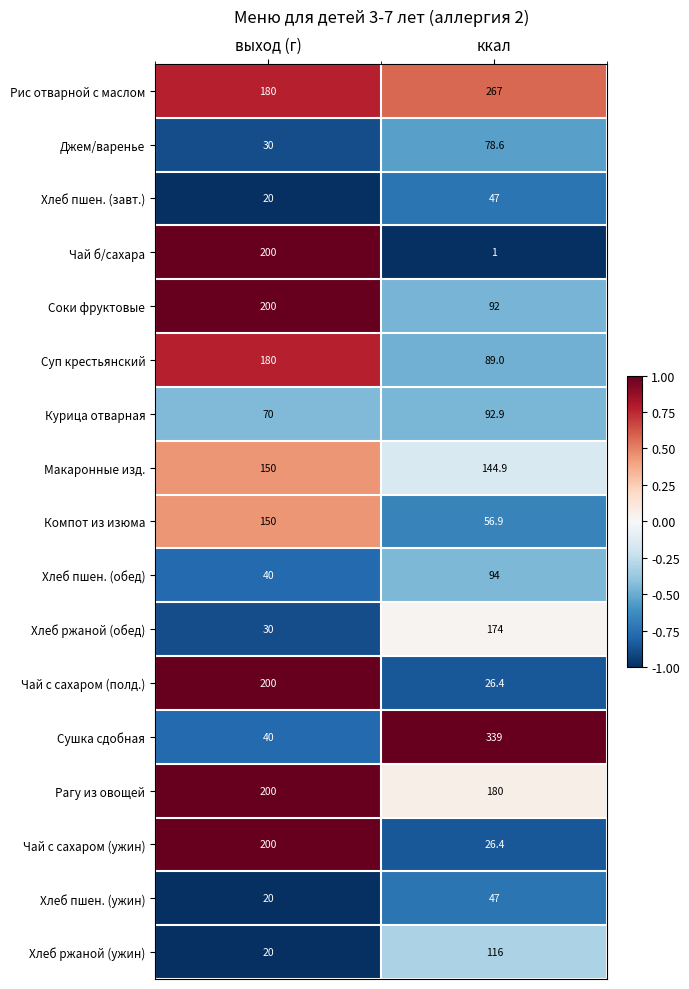

What is the difference between the highest and lowest values at ккал?

338.0